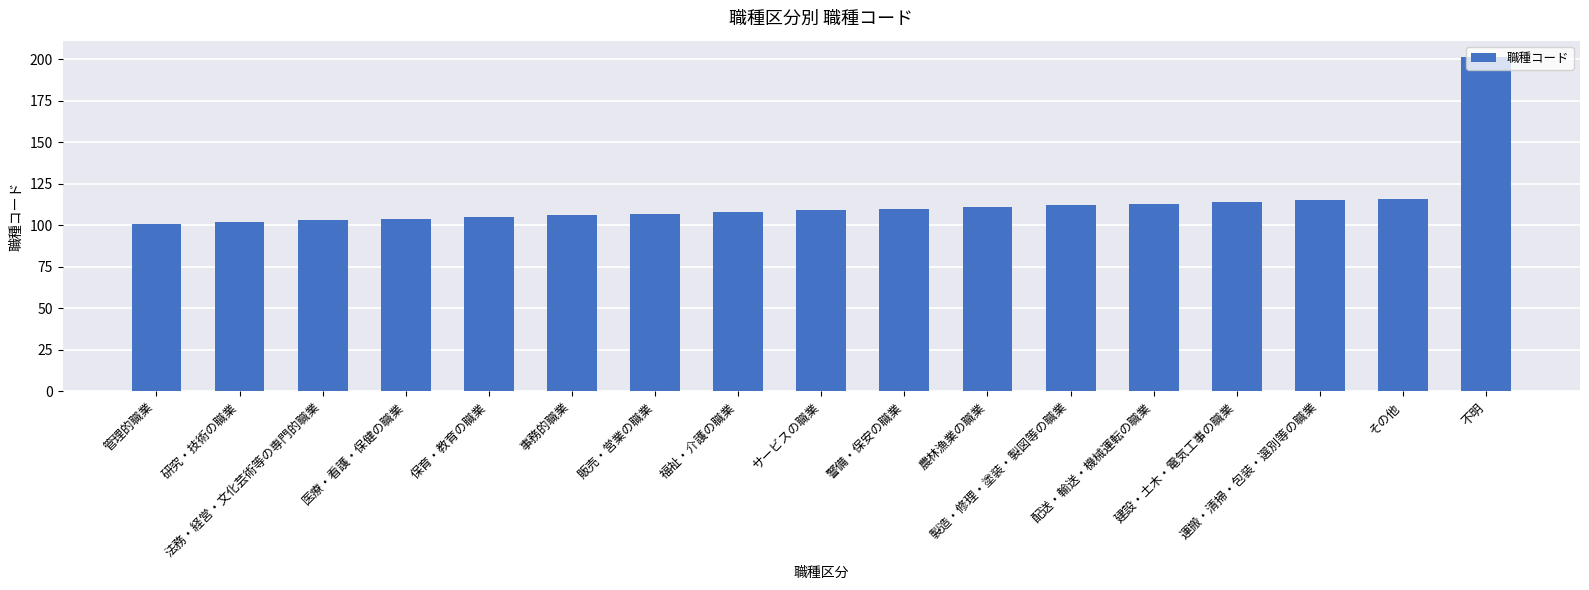

What is the label of the 12th bar from the right?

事務的職業